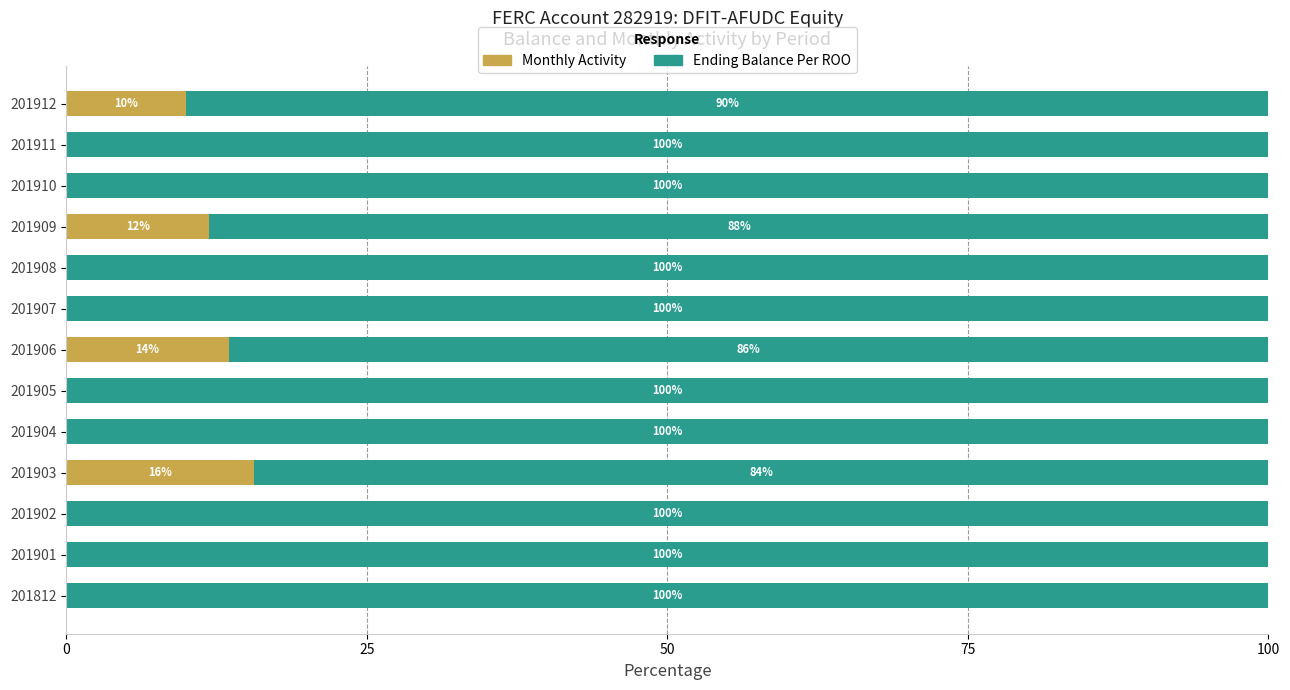

What is the maximum value for Monthly Activity?

15.6